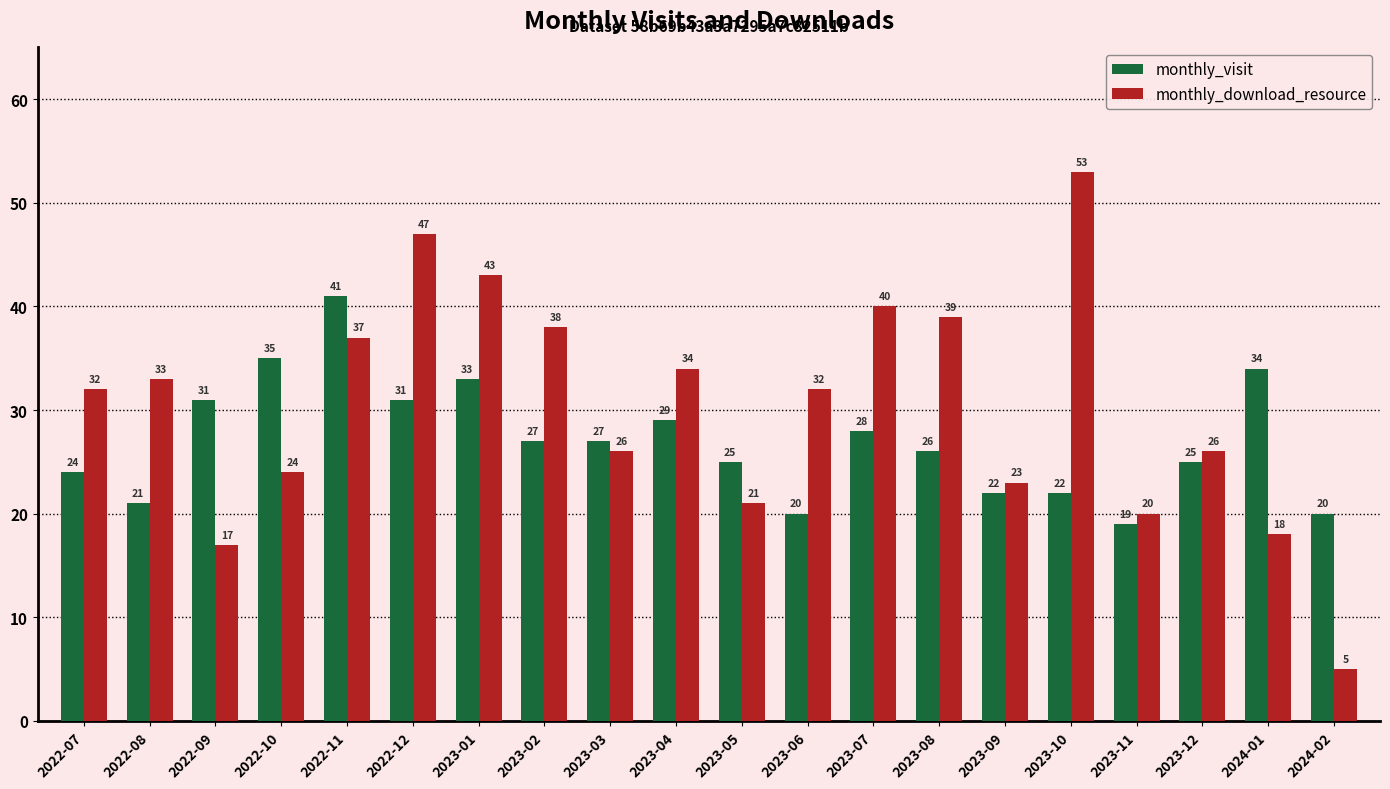

Rank the series by their average value, from highest to lowest.

monthly_download_resource, monthly_visit